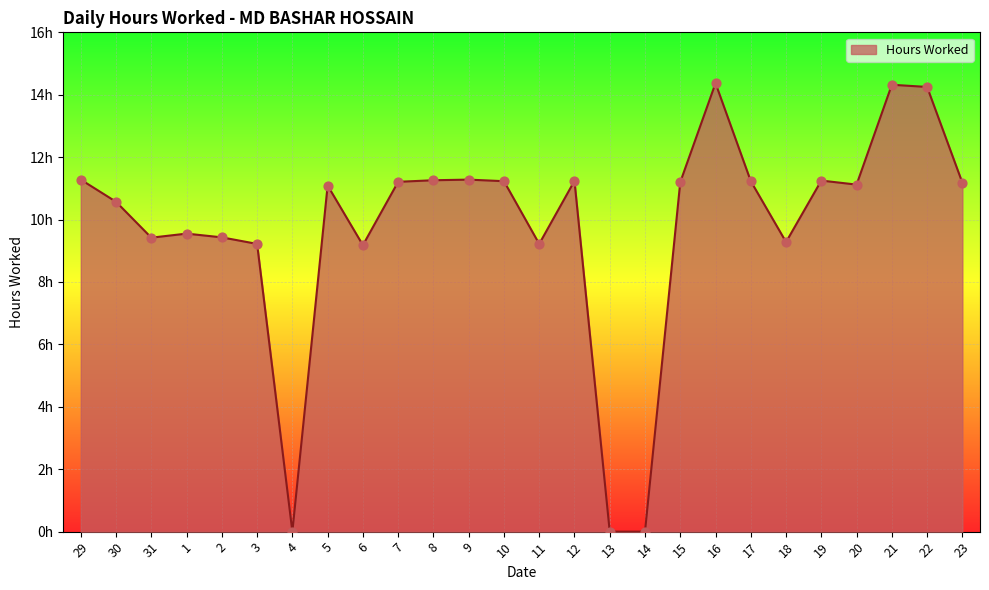

Approximately how many times larger is the value at 1 compared to 17?

0.9